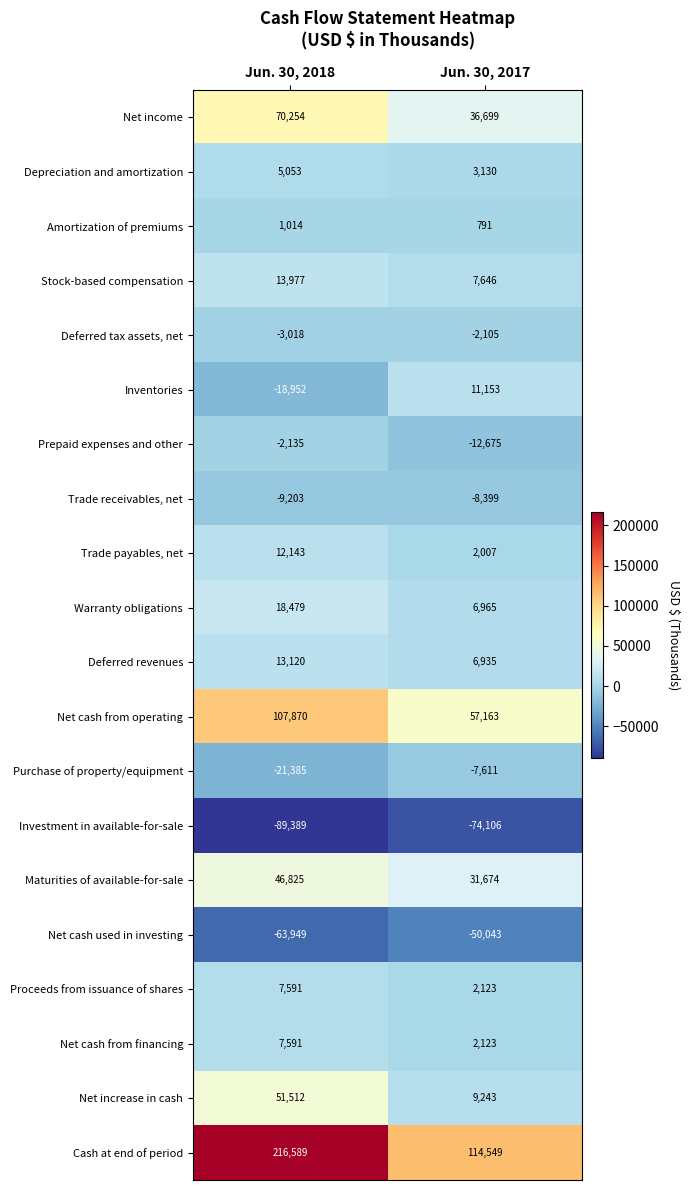

How many categories are shown in the chart?

2